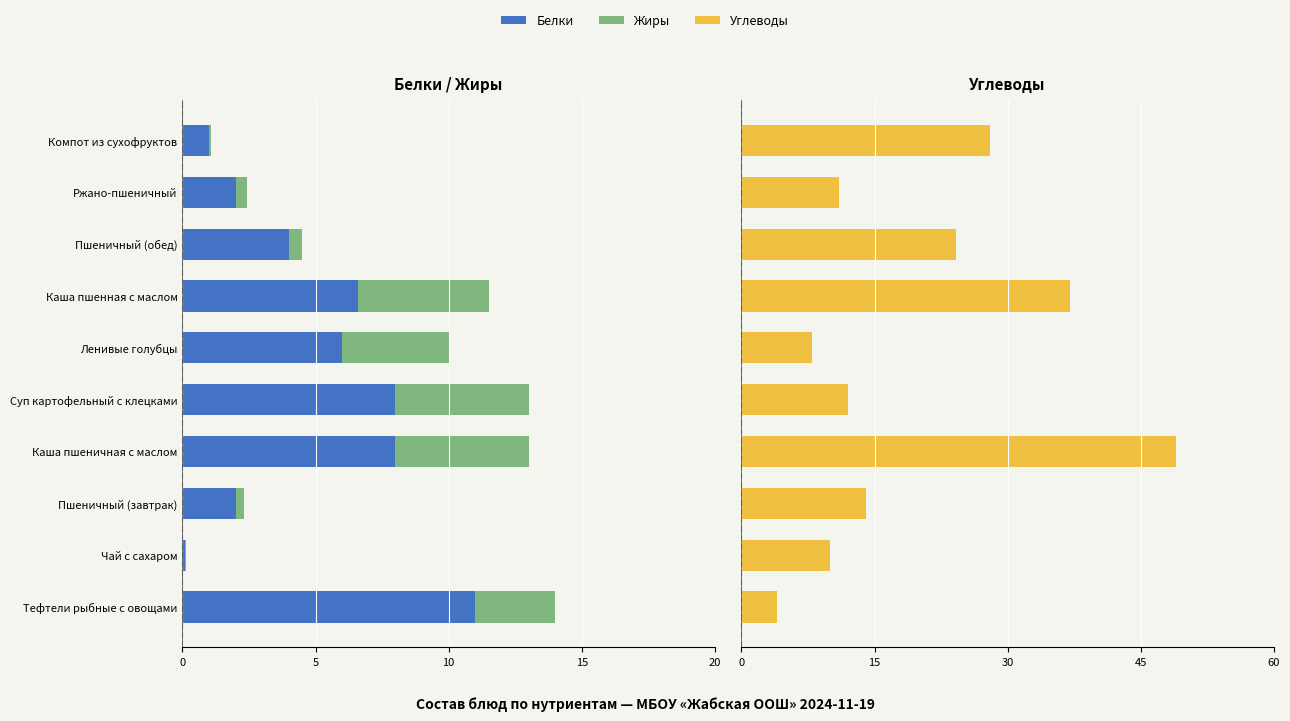

True or false: Углеводы has a value of 28.0 at Компот из сухофруктов.

True